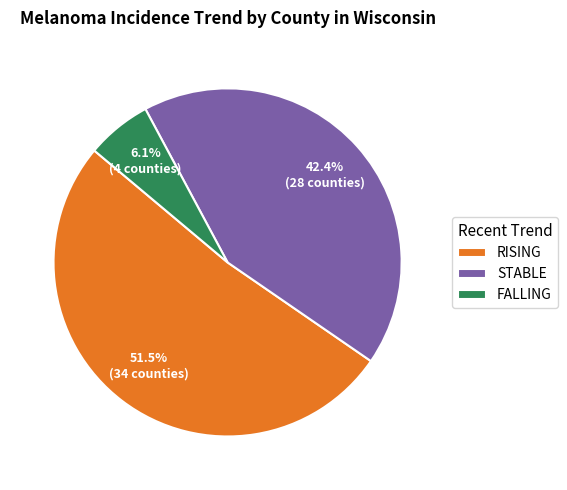

Which category accounts for the majority?

RISING